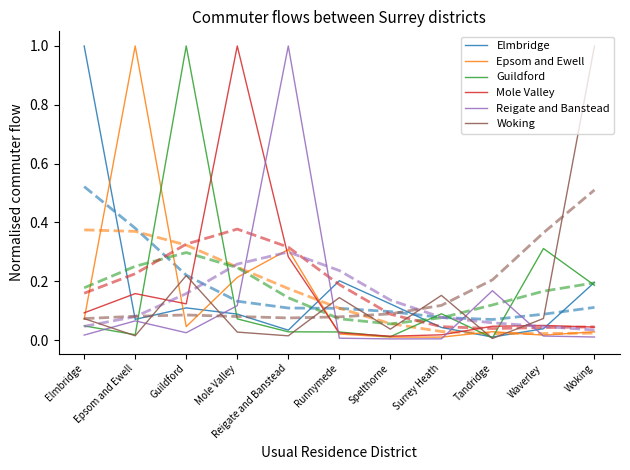

What position from the left is Reigate and Banstead?

5